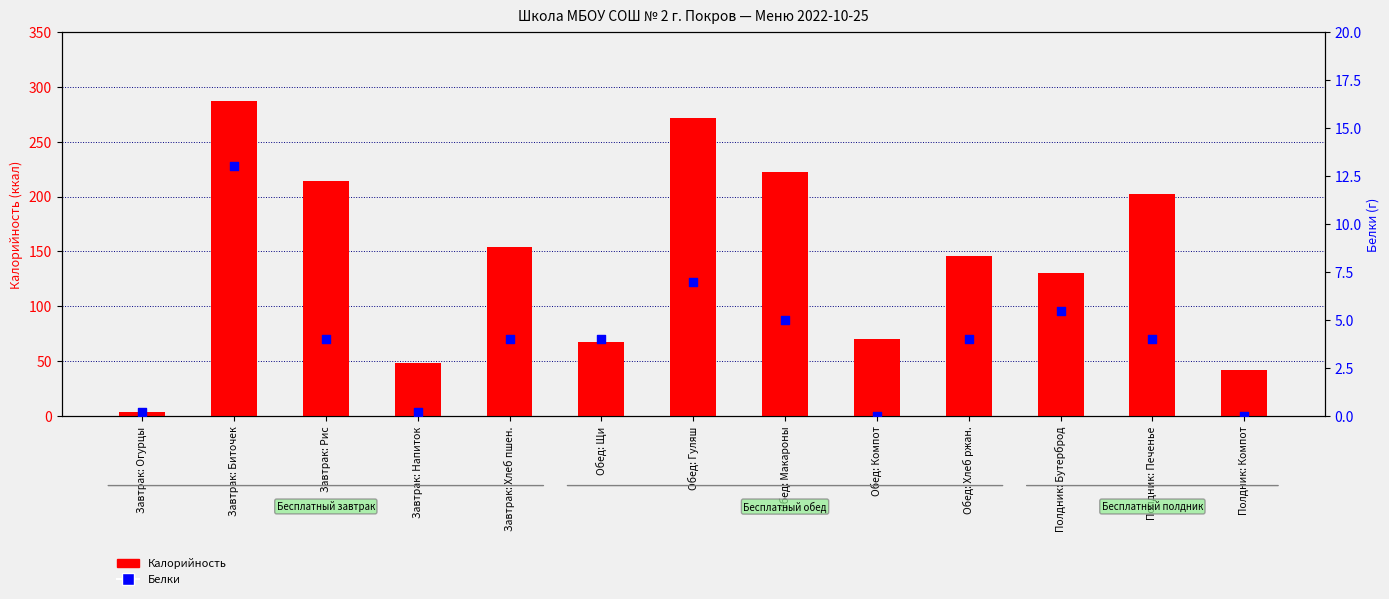

At which category is the sum across all series the highest?

Завтрак: Биточек